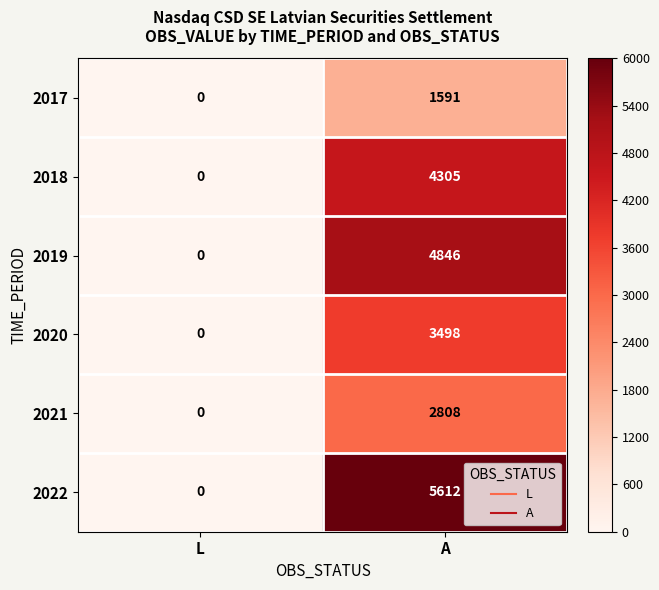

The value of 2019 at A is 4846. True or false?

True